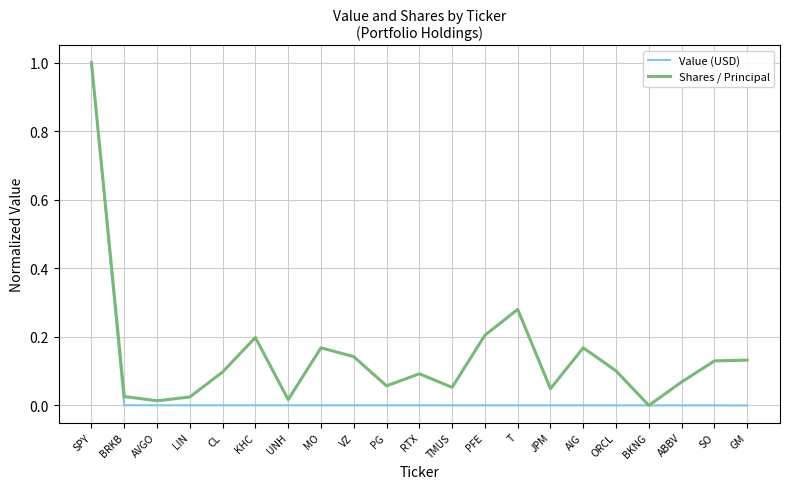

What is the maximum value shown in the chart?

1.0